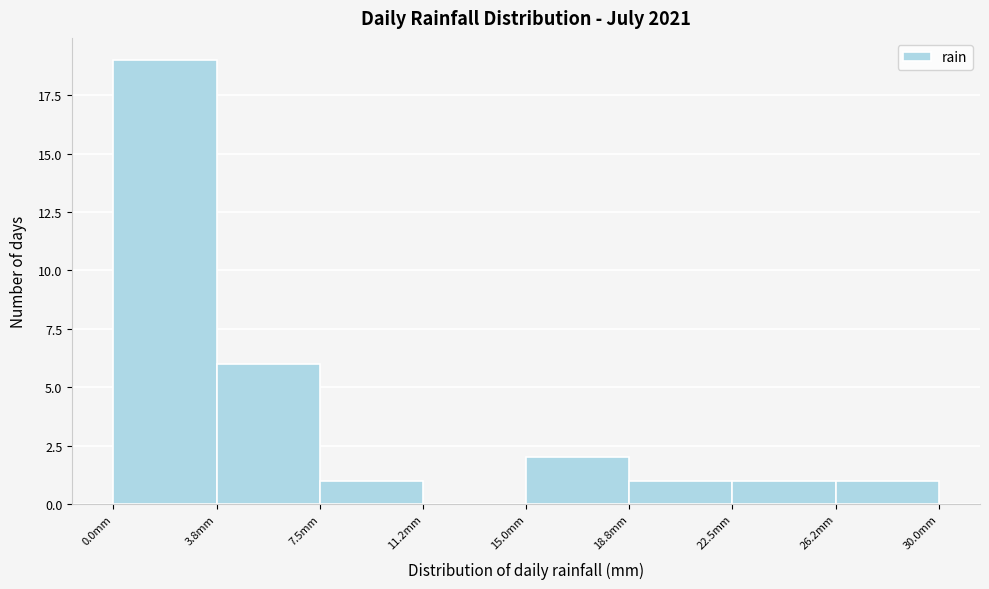

Over which range of the x-axis is the bar tallest?

0.00 to 3.75